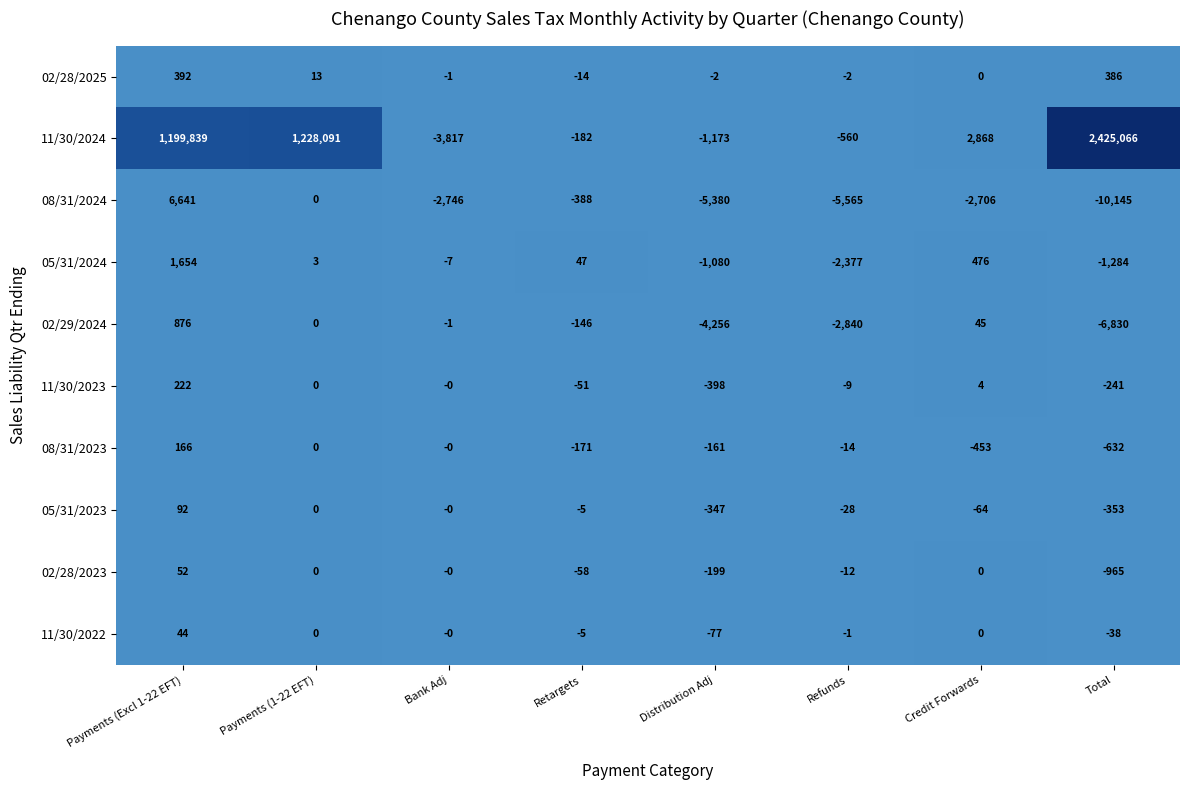

At how many categories does at least one series exceed 888583?

3